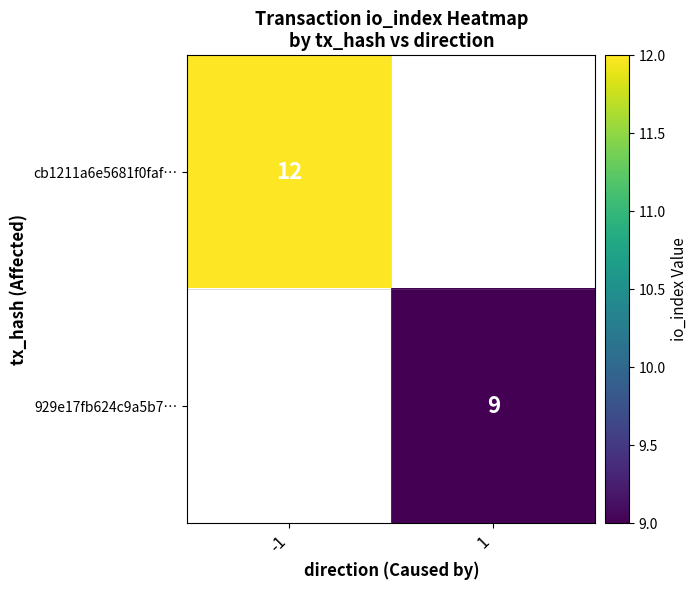

Is the value of cb1211a6e5681f0faf… at -1 greater than the value of 929e17fb624c9a5b7… at 1?

Yes